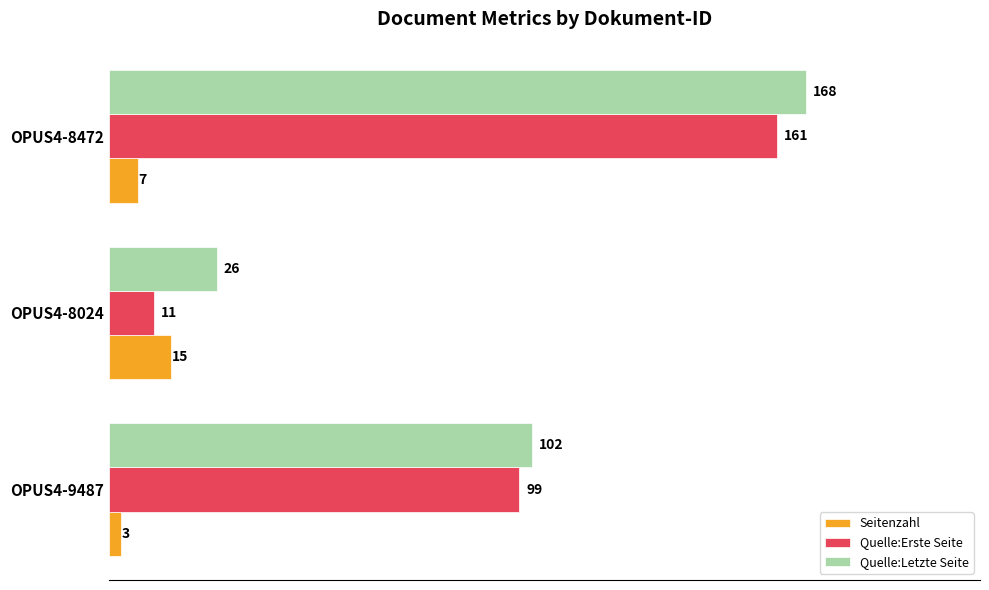

The value of Quelle:Letzte Seite at OPUS4-8024 is 12. True or false?

False